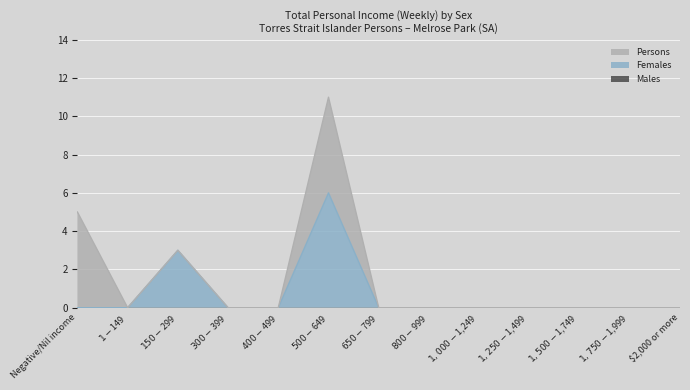

Which series has the largest total across all categories?

Persons